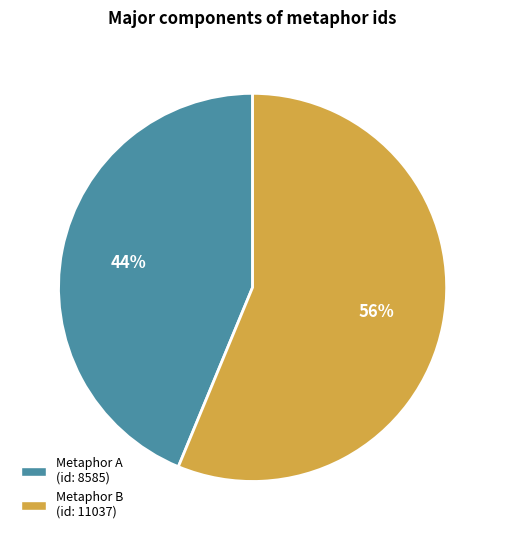

How many slices are in this pie chart?

2